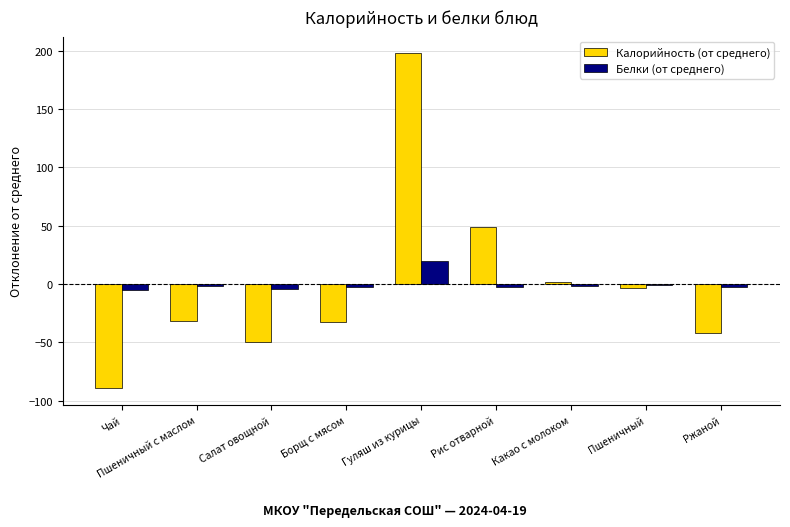

What is the total value across all series at Рис отварной?

46.4